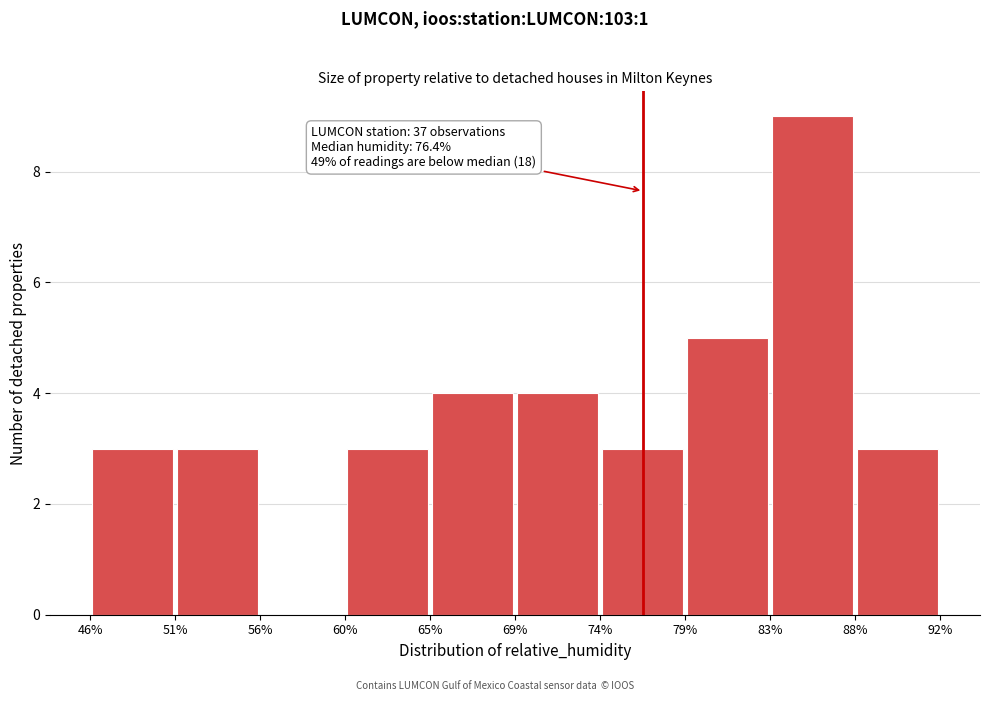

Which range on the x-axis has the tallest bar?

83% to 88%